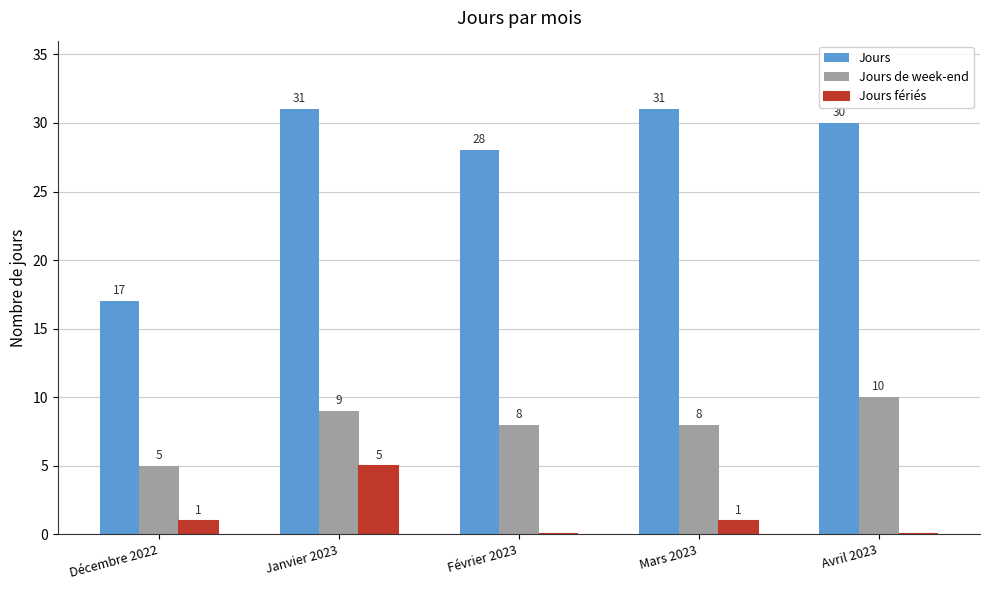

Which category has the highest value in the Jours fériés series?

Janvier 2023